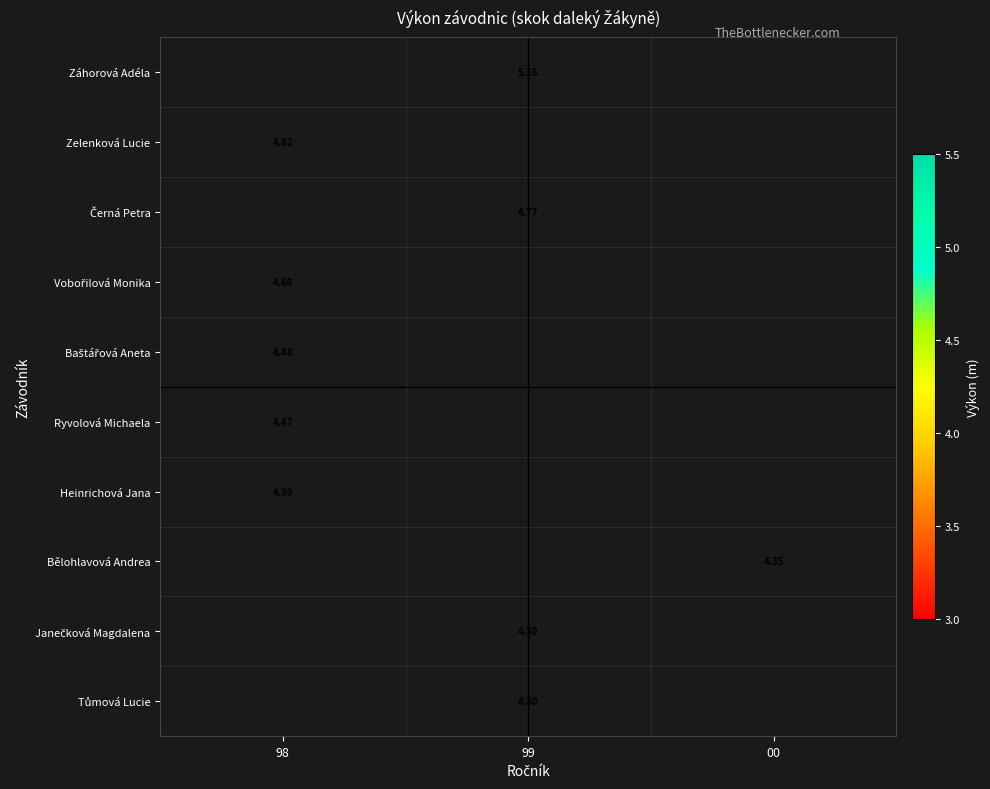

List the labels in order of Baštářová Aneta value, largest first.

98, 99, 00